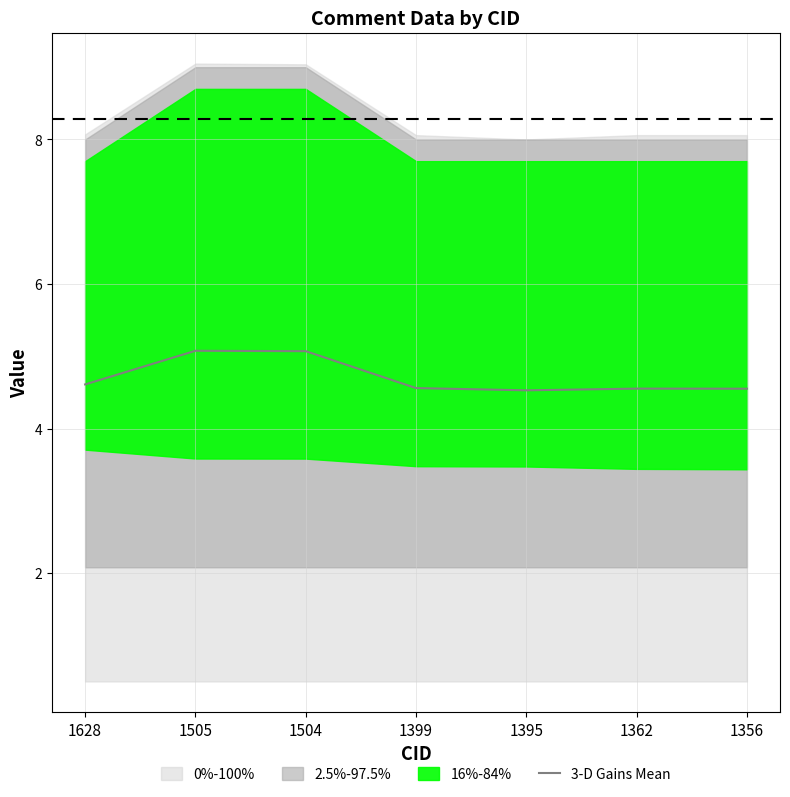

The value at 1395 is 4.5. True or false?

True